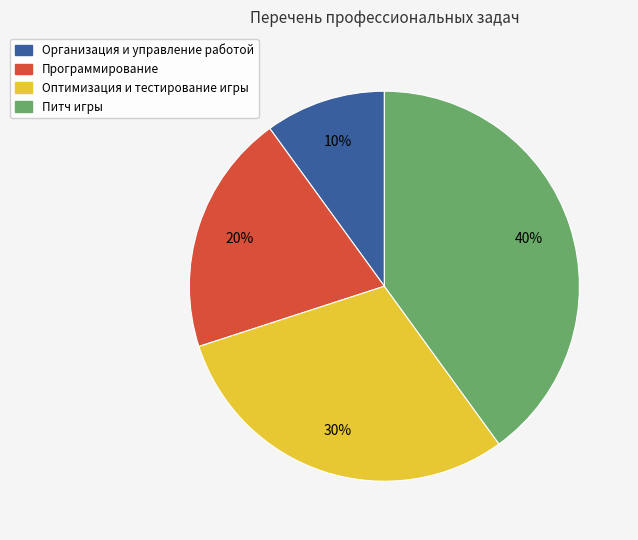

Which category has the smallest portion of the pie?

Организация и управление работой